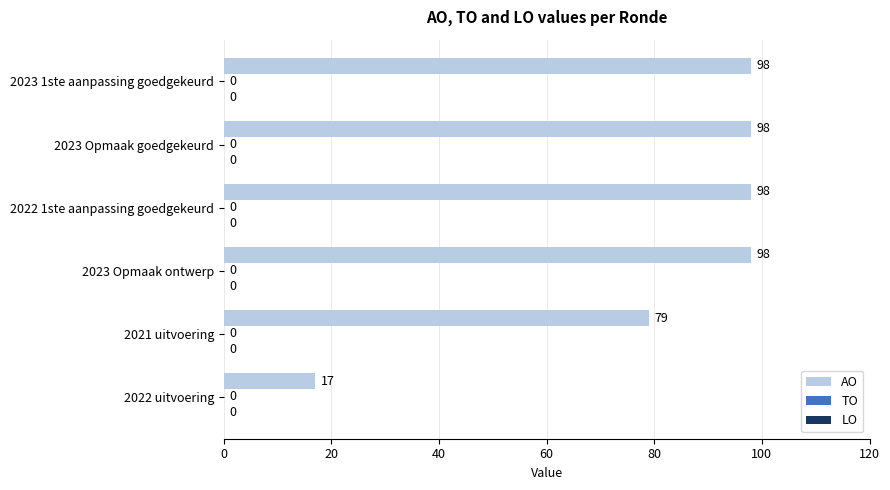

How many bars are there in total?

6